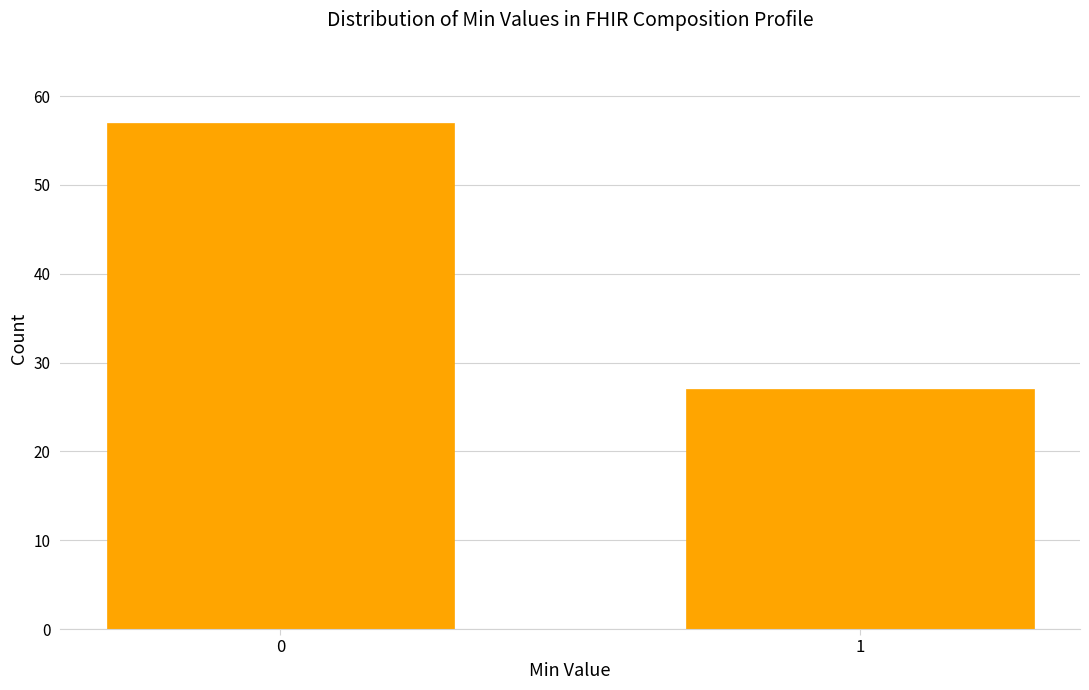

Reading left to right, extract all data points from this chart.

0=57	1=27